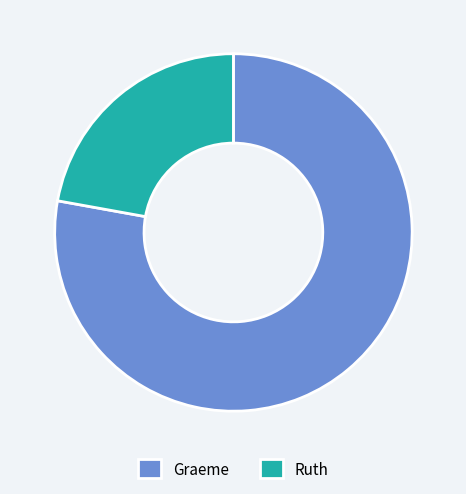

Which has a higher value, Ruth or Graeme?

Graeme